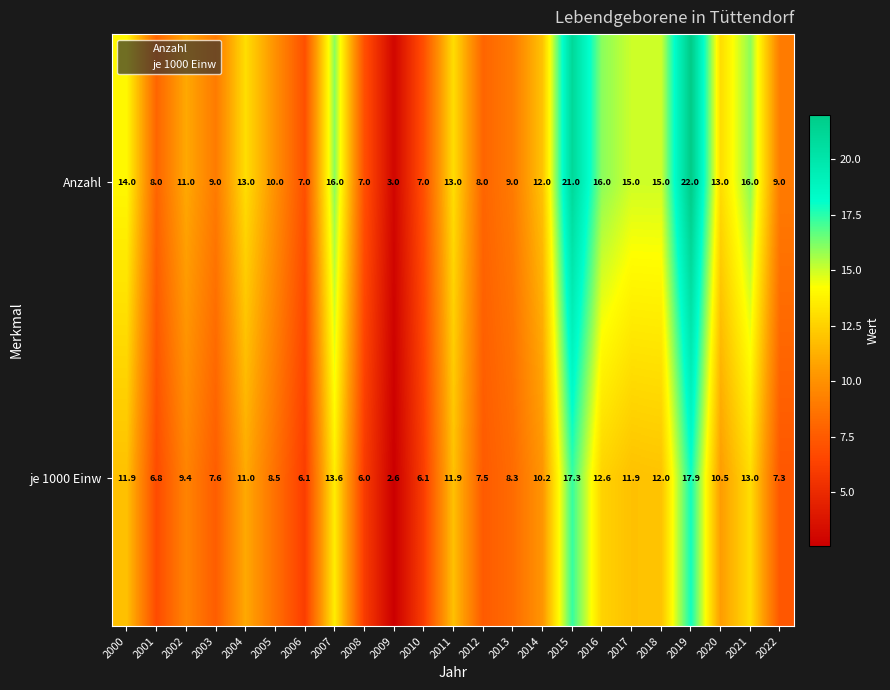

Between 2008 and 2012, which series saw the biggest shift?

je 1000 Einw